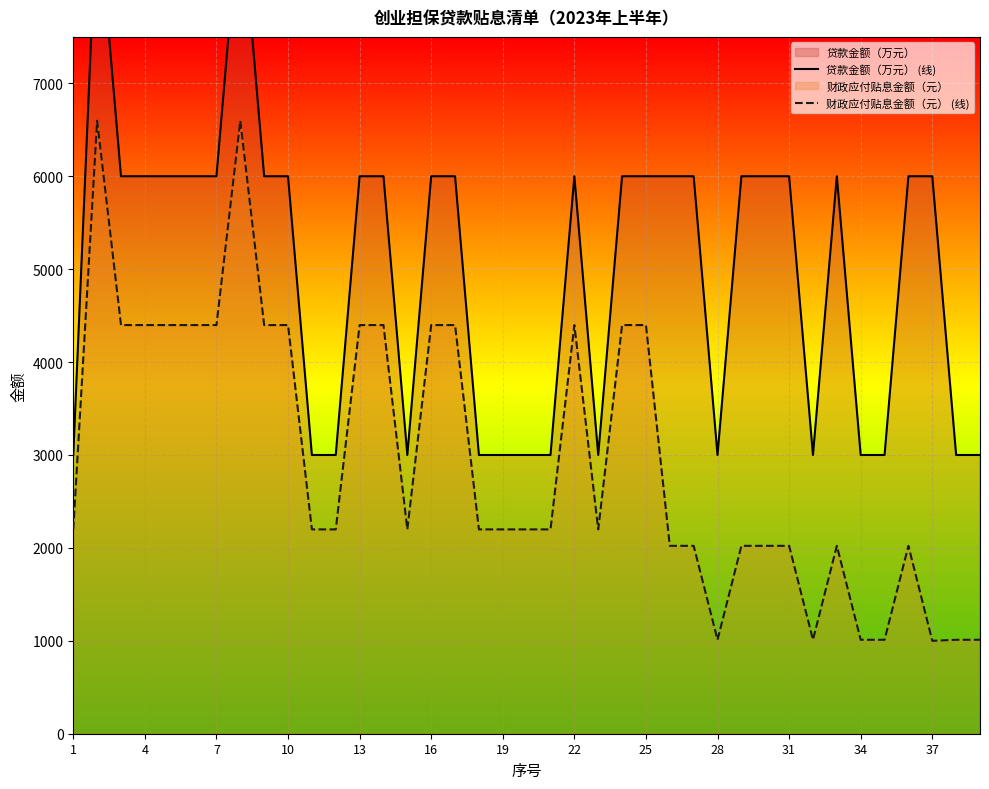

At which label is 财政应付贴息金额（元） (线) closest to 3798?

7